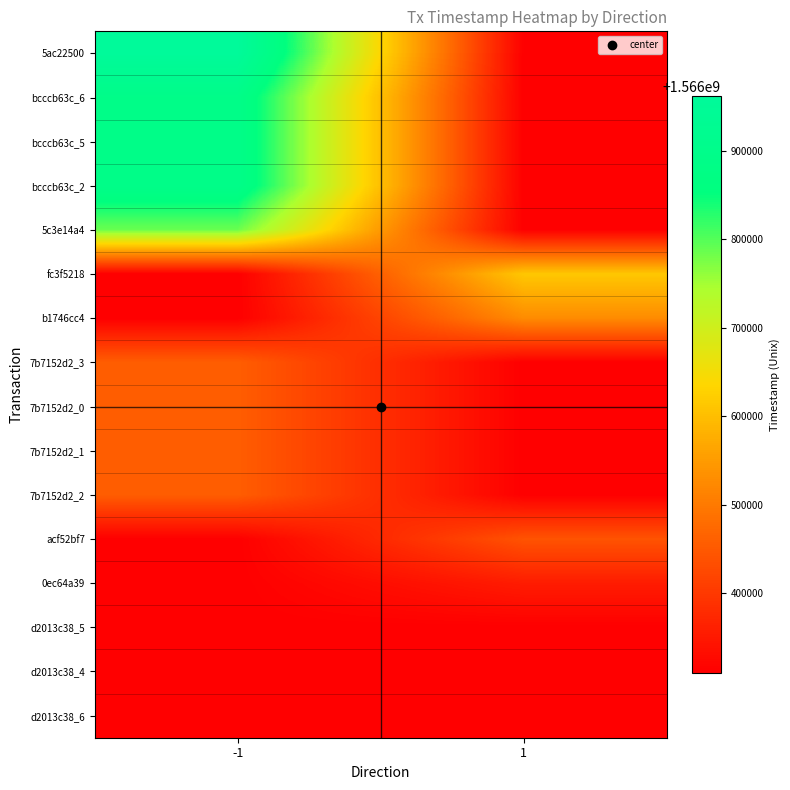

Which has a higher value, -1 or 1?

-1